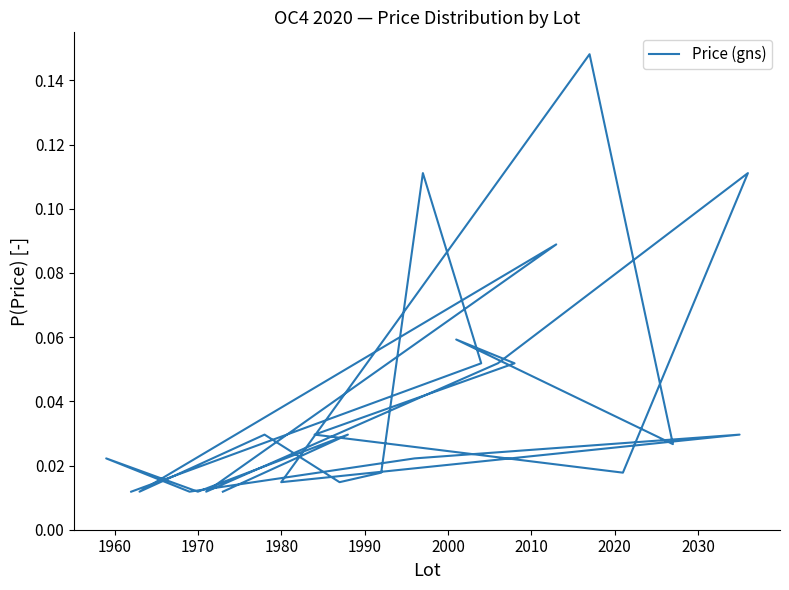

True or false: the data shows 0.2 at 22.

False